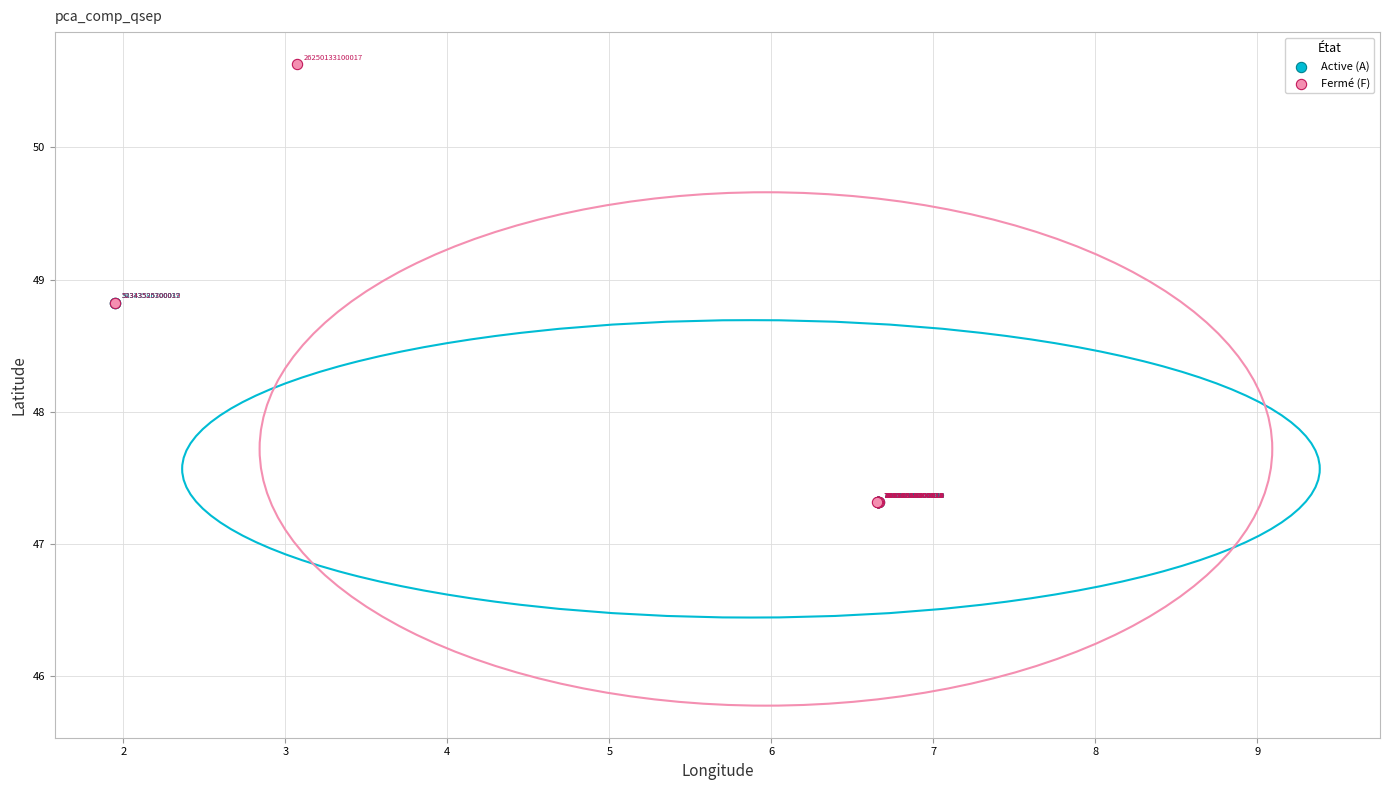

Which series has the largest Y range (max minus min)?

Fermé (F)